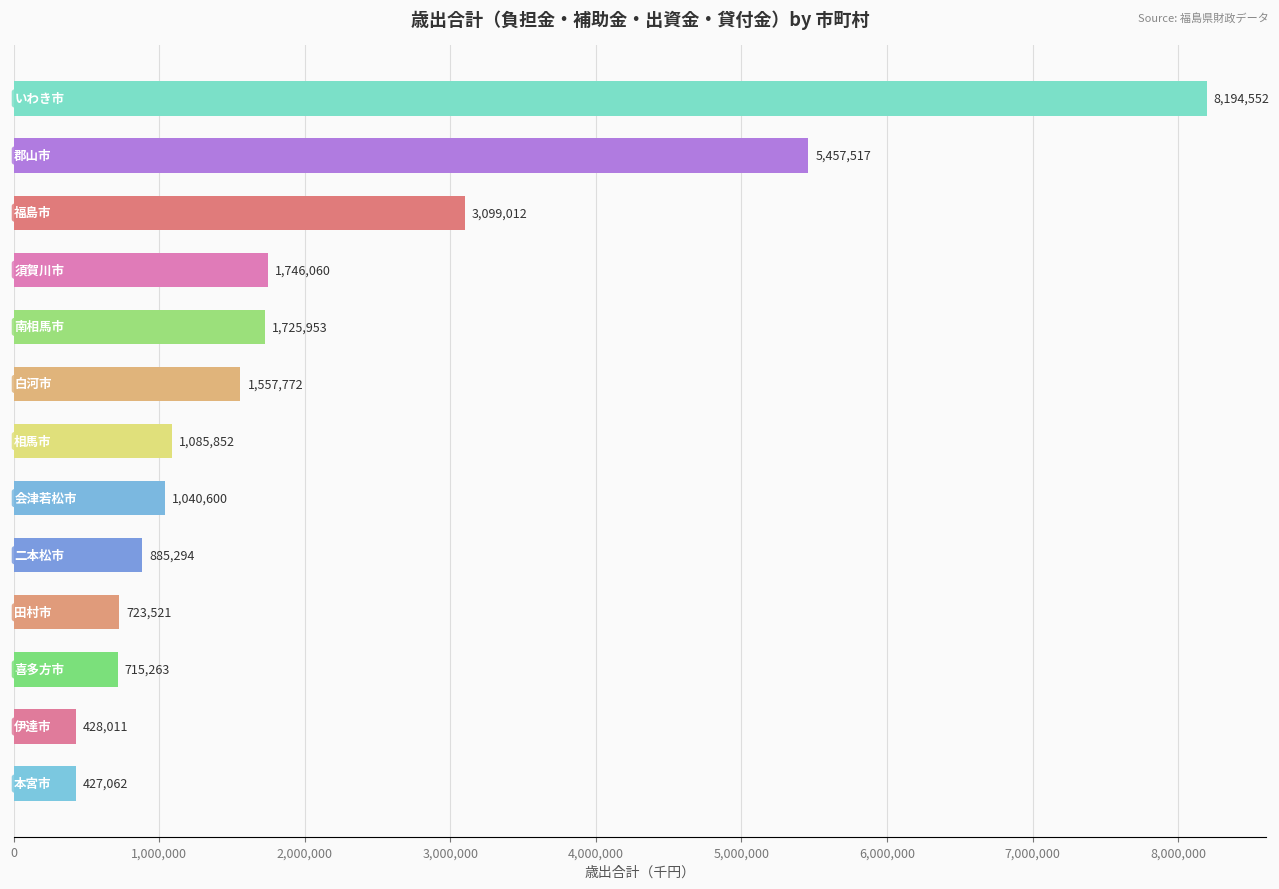

What is the value of the 2nd bar from the top?

5457517